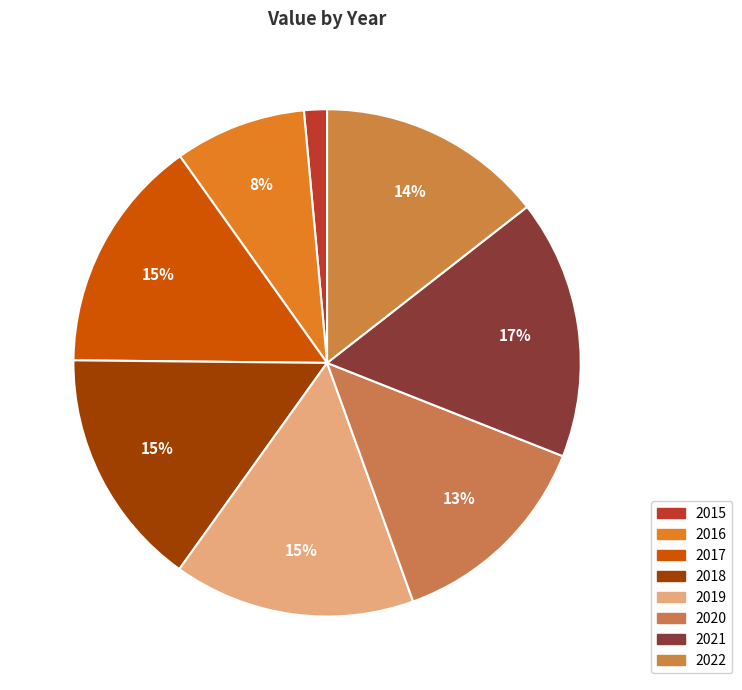

Which slice is the smallest?

2015